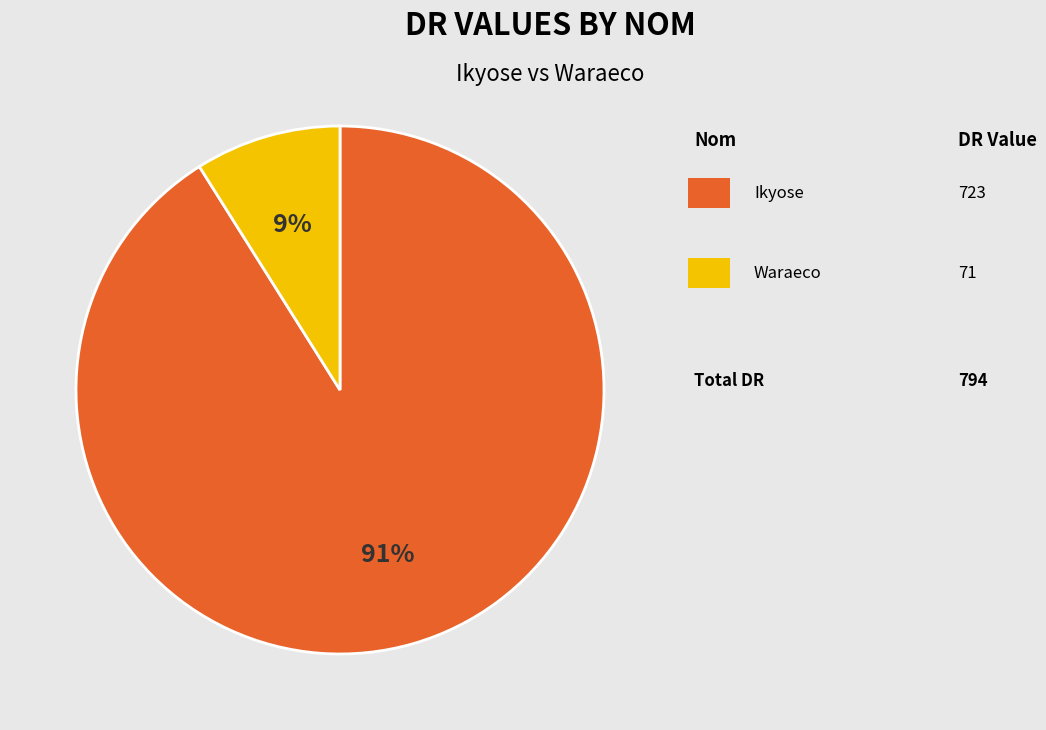

To the nearest percent, what is the average slice percentage?

50%